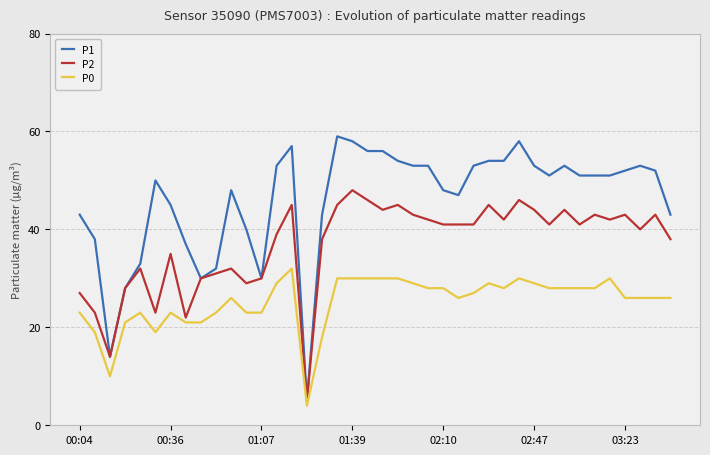

Rank the series by their maximum value, from highest to lowest.

P1, P2, P0